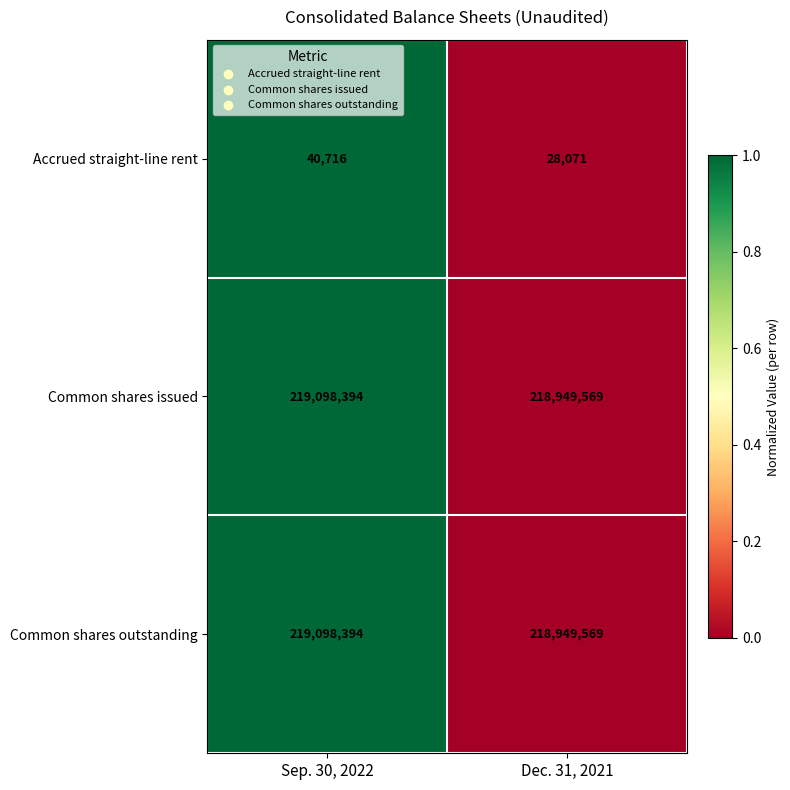

Is the value of Common shares outstanding at Sep. 30, 2022 greater than the value of Accrued straight-line rent at Dec. 31, 2021?

Yes